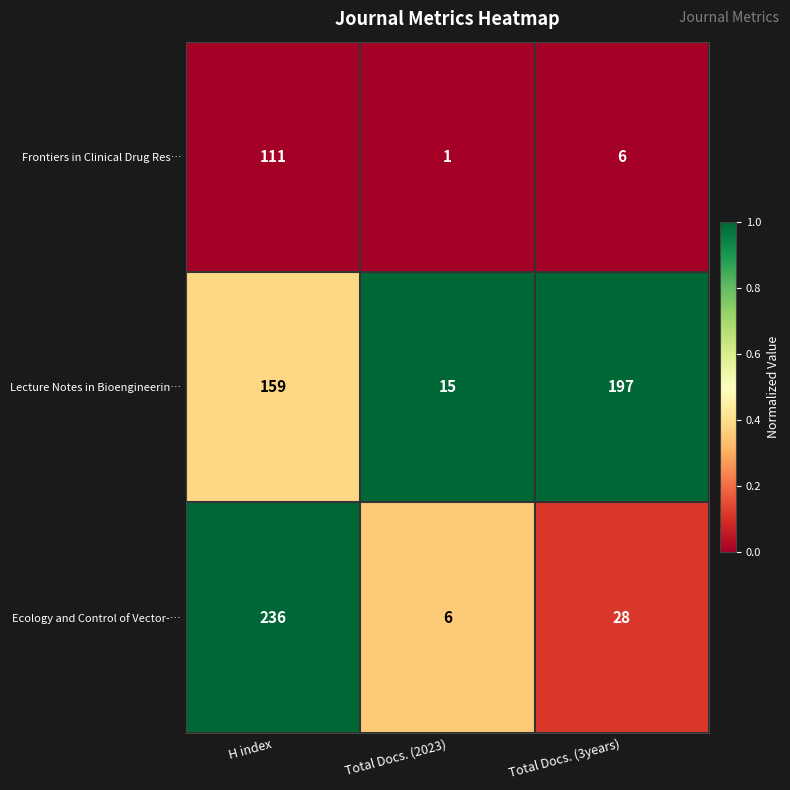

At which category is the sum across all series the highest?

H index